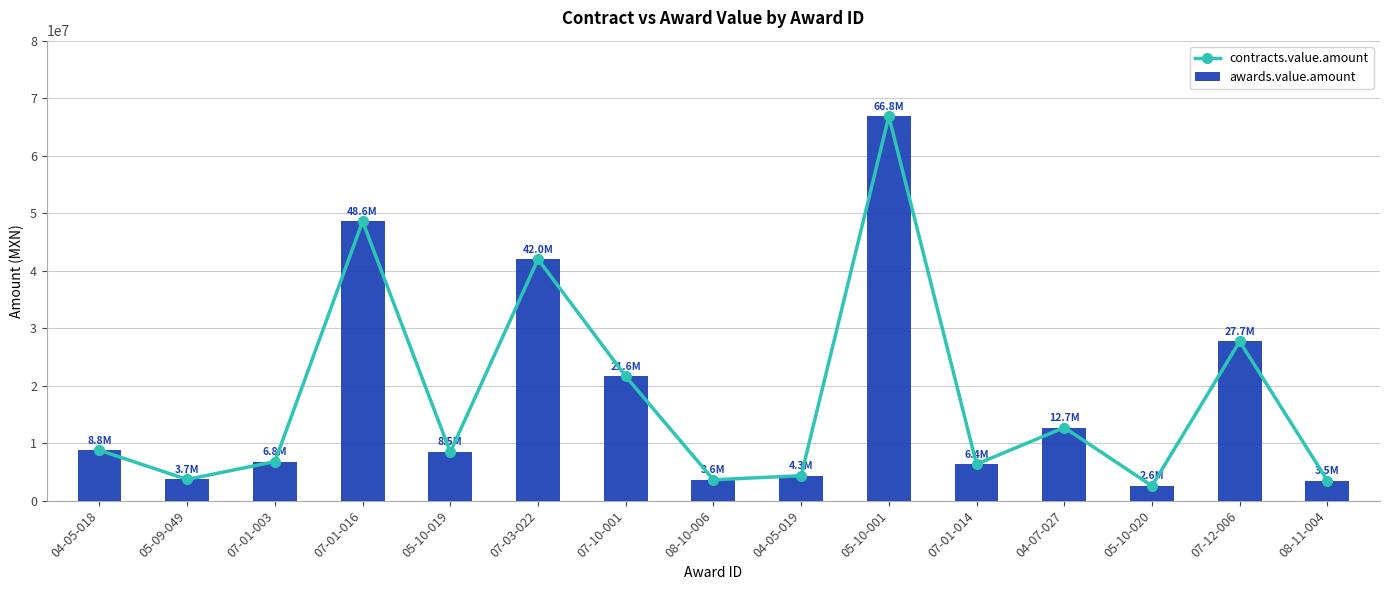

At which category does the chart reach its peak across all series?

05-10-001